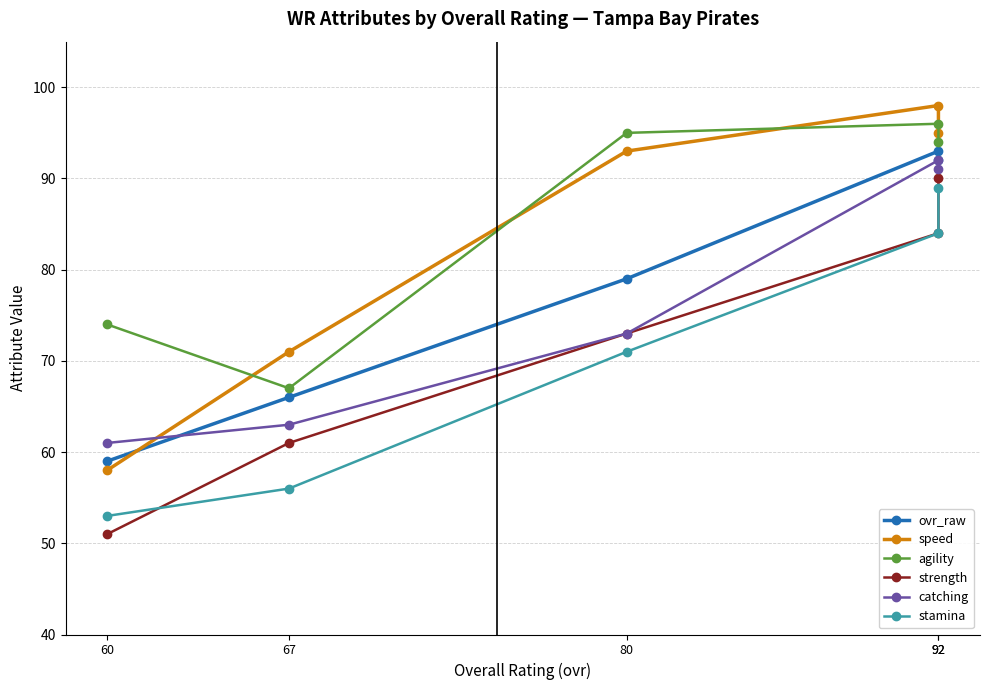

Reading left to right, extract all data points from this chart.

ovr_raw: 92=92	92=93	80=79	67=66	60=59
speed: 92=95	92=98	80=93	67=71	60=58
agility: 92=94	92=96	80=95	67=67	60=74
strength: 92=90	92=84	80=73	67=61	60=51
catching: 92=91	92=92	80=73	67=63	60=61
stamina: 92=89	92=84	80=71	67=56	60=53